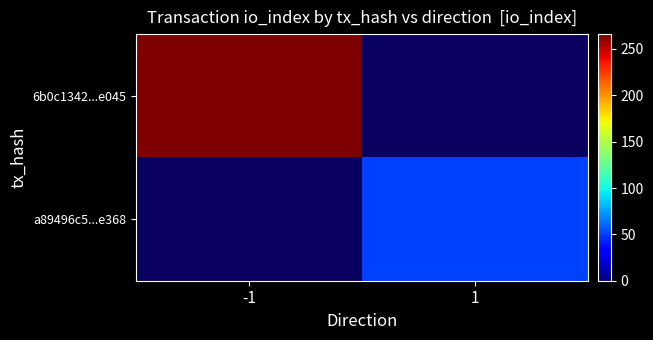

Which category has the highest value across all series?

-1